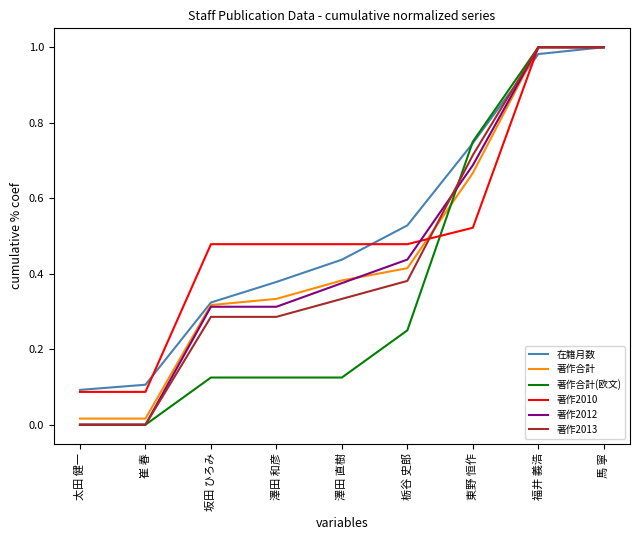

What is the total value across all series at 栃谷 史郎?

2.5